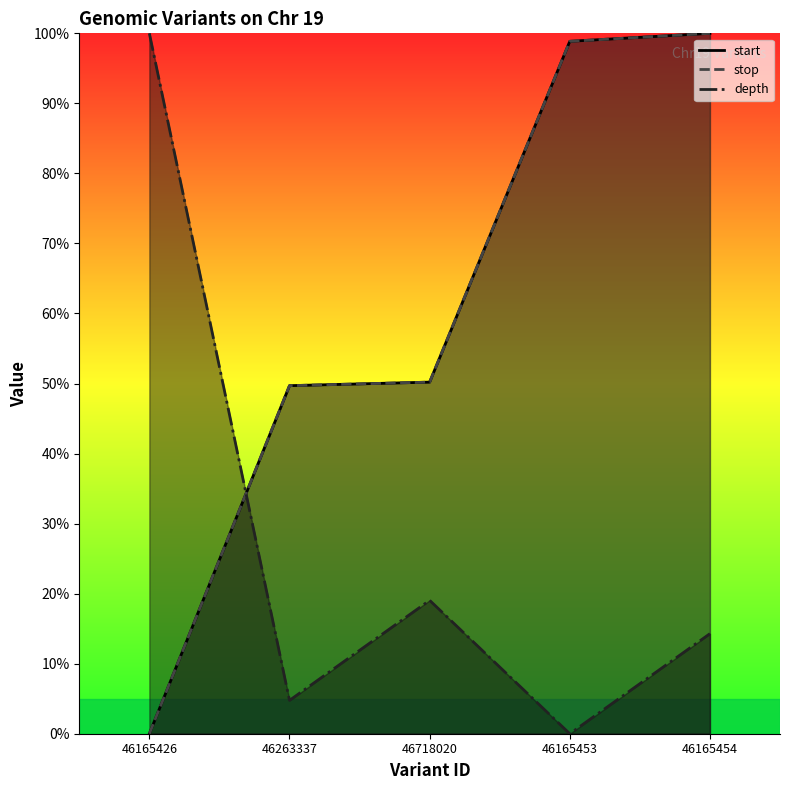

How many lines are shown in the chart?

3